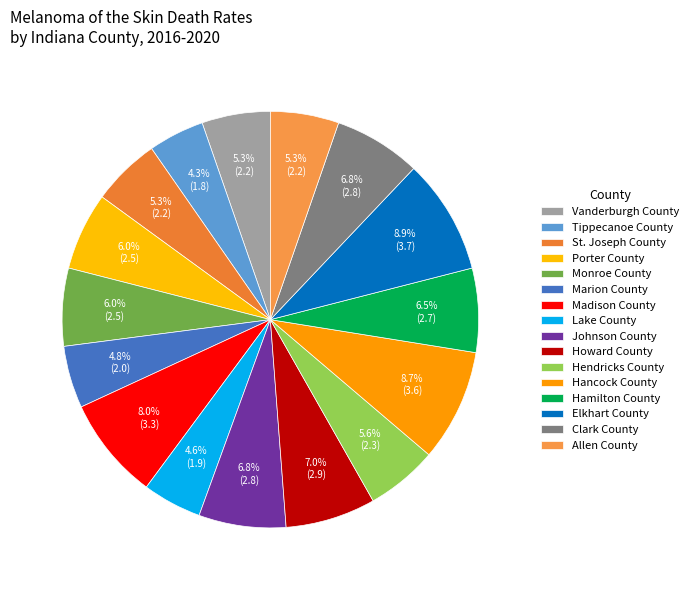

Which category has the biggest portion of the pie?

Elkhart County